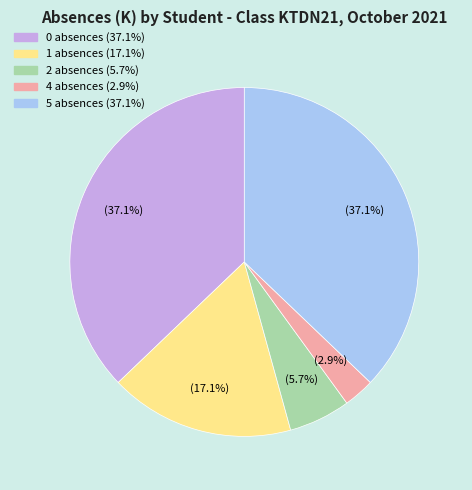

How many slices are in this pie chart?

5